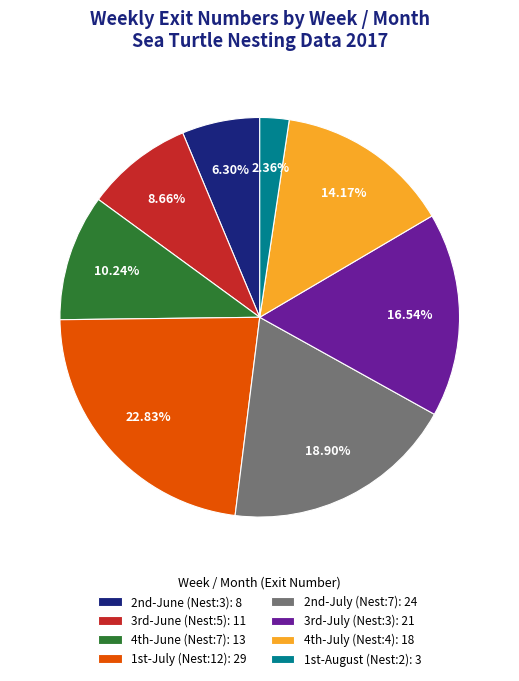

Rank the categories by value from highest to lowest.

1st-July (Nest:12), 2nd-July (Nest:7), 3rd-July (Nest:3), 4th-July (Nest:4), 4th-June (Nest:7), 3rd-June (Nest:5), 2nd-June (Nest:3), 1st-August (Nest:2)